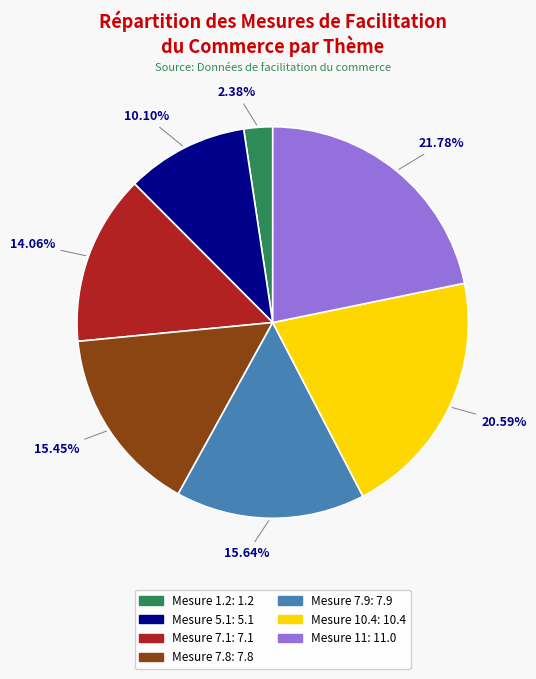

Does any single category account for the majority?

No